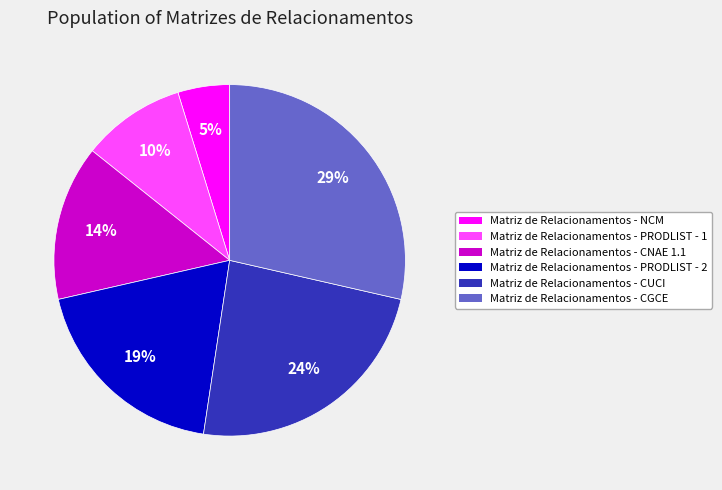

Do Matriz de Relacionamentos - CGCE and Matriz de Relacionamentos - NCM together represent more than half of the pie?

No